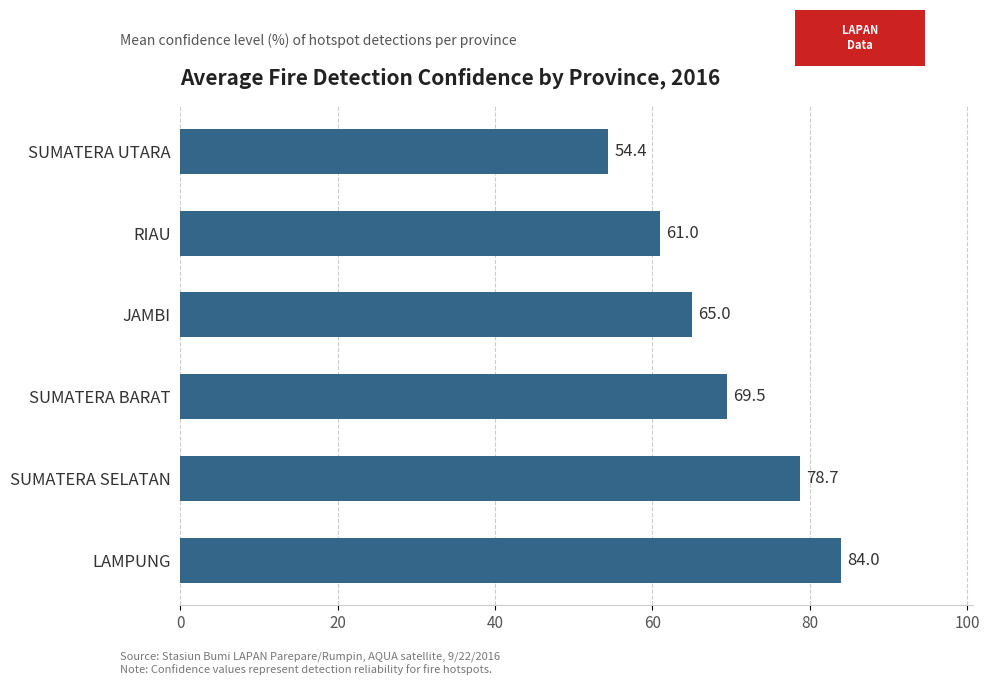

What is the change in value from LAMPUNG to RIAU?

-23.0